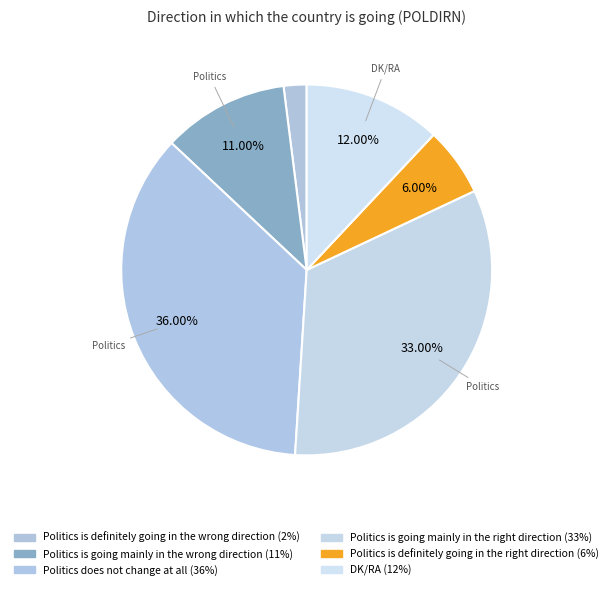

Is DK/RA the majority of the pie?

No